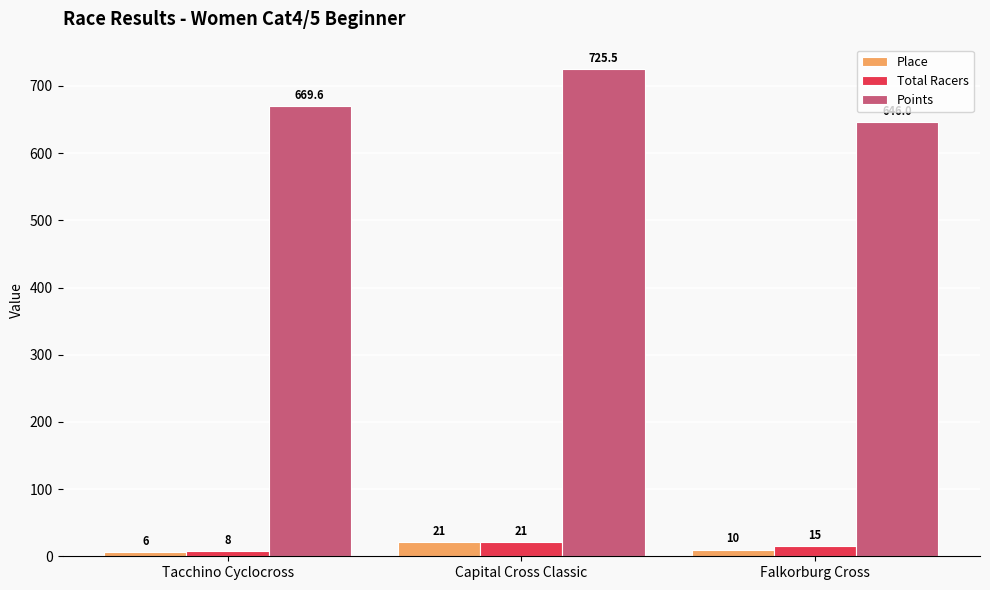

Which series changed the most between Tacchino Cyclocross and Capital Cross Classic?

Points